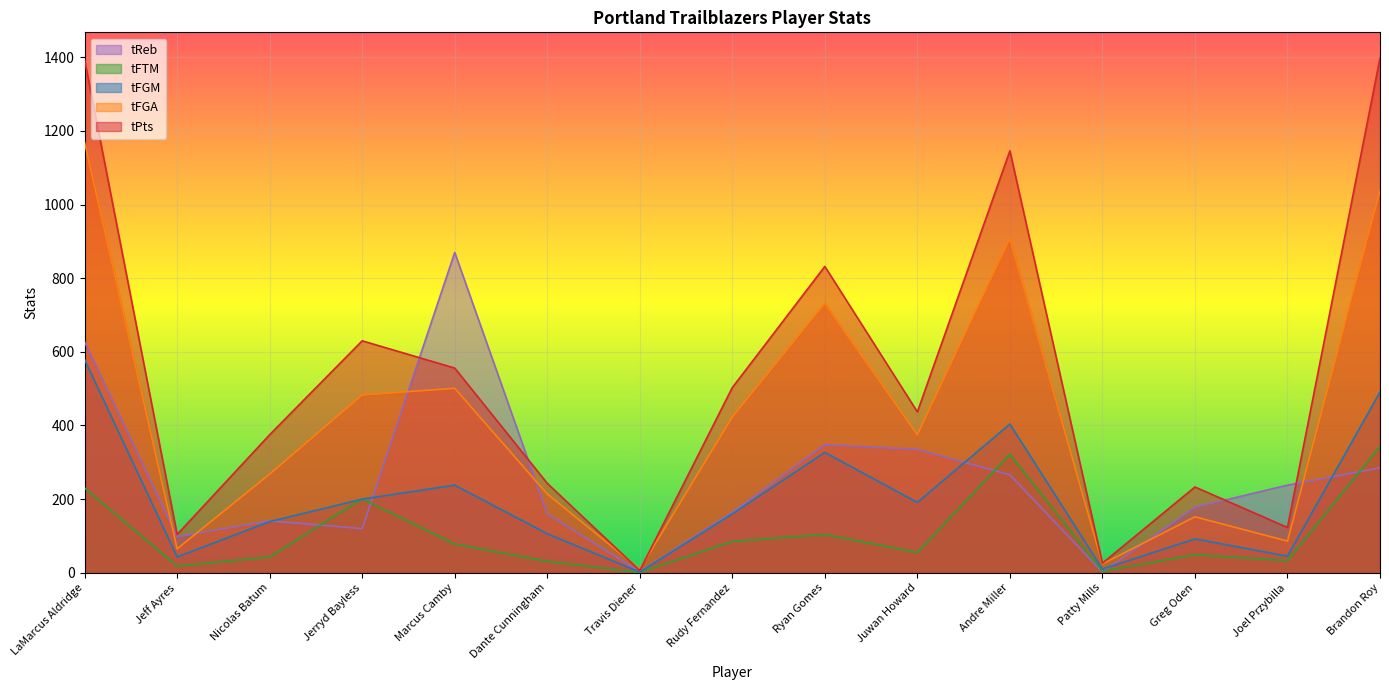

Reading left to right, extract all data points from this chart.

tFGM: LaMarcus Aldridge=579	Jeff Ayres=43	Nicolas Batum=139	Jerryd Bayless=200	Marcus Camby=238	Dante Cunningham=106	Travis Diener=2	Rudy Fernandez=160	Ryan Gomes=327	Juwan Howard=191	Andre Miller=404	Patty Mills=10	Greg Oden=92	Joel Przybilla=45	Brandon Roy=491
tFGA: LaMarcus Aldridge=1169	Jeff Ayres=65	Nicolas Batum=268	Jerryd Bayless=483	Marcus Camby=501	Dante Cunningham=214	Travis Diener=10	Rudy Fernandez=423	Ryan Gomes=732	Juwan Howard=375	Andre Miller=908	Patty Mills=24	Greg Oden=152	Joel Przybilla=86	Brandon Roy=1038
tFTM: LaMarcus Aldridge=230	Jeff Ayres=18	Nicolas Batum=43	Jerryd Bayless=201	Marcus Camby=78	Dante Cunningham=31	Travis Diener=1	Rudy Fernandez=85	Ryan Gomes=104	Juwan Howard=55	Andre Miller=322	Patty Mills=4	Greg Oden=49	Joel Przybilla=33	Brandon Roy=343
tPts: LaMarcus Aldridge=1393	Jeff Ayres=104	Nicolas Batum=375	Jerryd Bayless=630	Marcus Camby=556	Dante Cunningham=243	Travis Diener=6	Rudy Fernandez=503	Ryan Gomes=832	Juwan Howard=437	Andre Miller=1146	Patty Mills=26	Greg Oden=233	Joel Przybilla=123	Brandon Roy=1398
tReb: LaMarcus Aldridge=627	Jeff Ayres=98	Nicolas Batum=141	Jerryd Bayless=120	Marcus Camby=870	Dante Cunningham=160	Travis Diener=3	Rudy Fernandez=164	Ryan Gomes=348	Juwan Howard=335	Andre Miller=266	Patty Mills=2	Greg Oden=178	Joel Przybilla=238	Brandon Roy=285